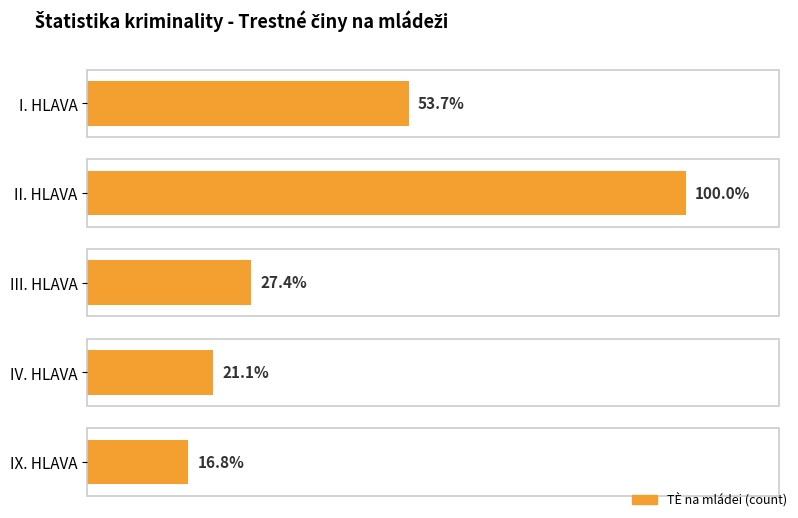

True or false: the data shows 32 at I. HLAVA.

False